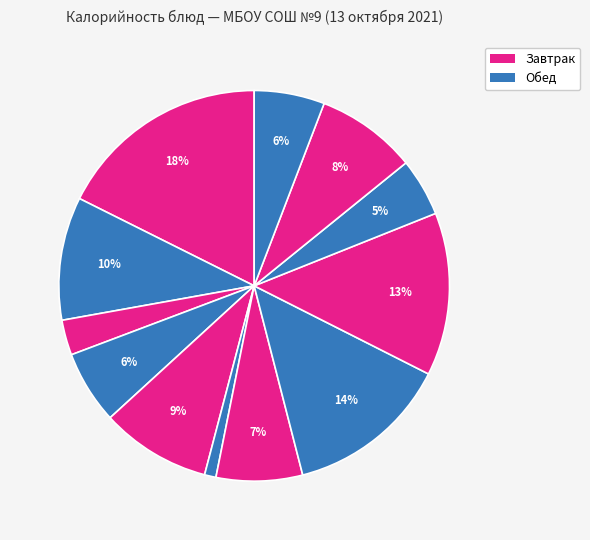

How many slices are in this pie chart?

12